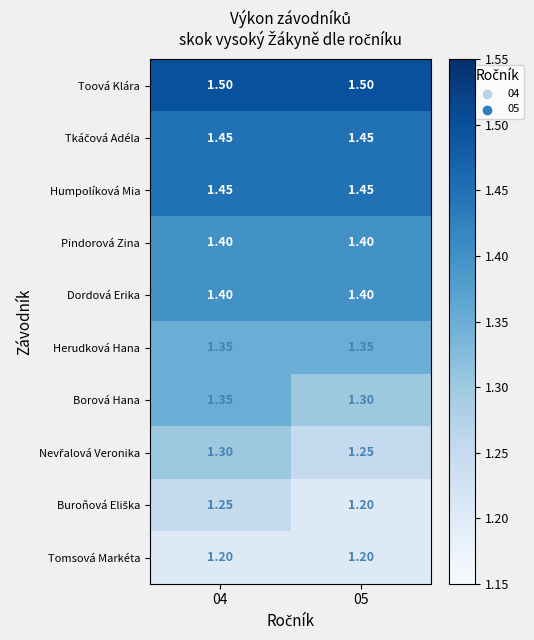

Count the number of categories in the chart.

2